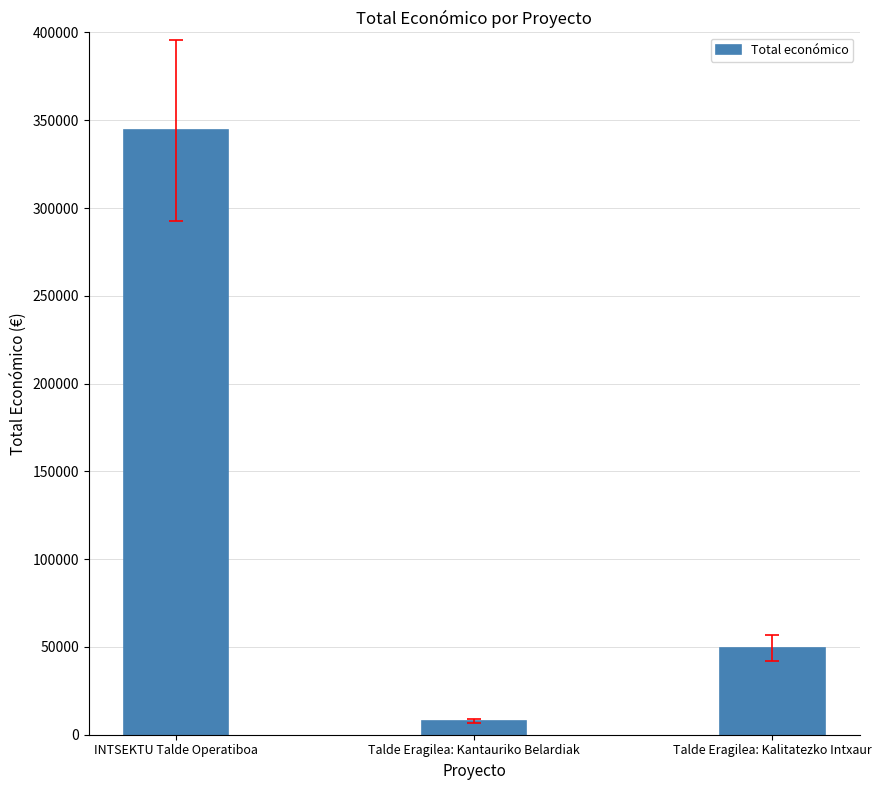

How many categories are shown in the chart?

3